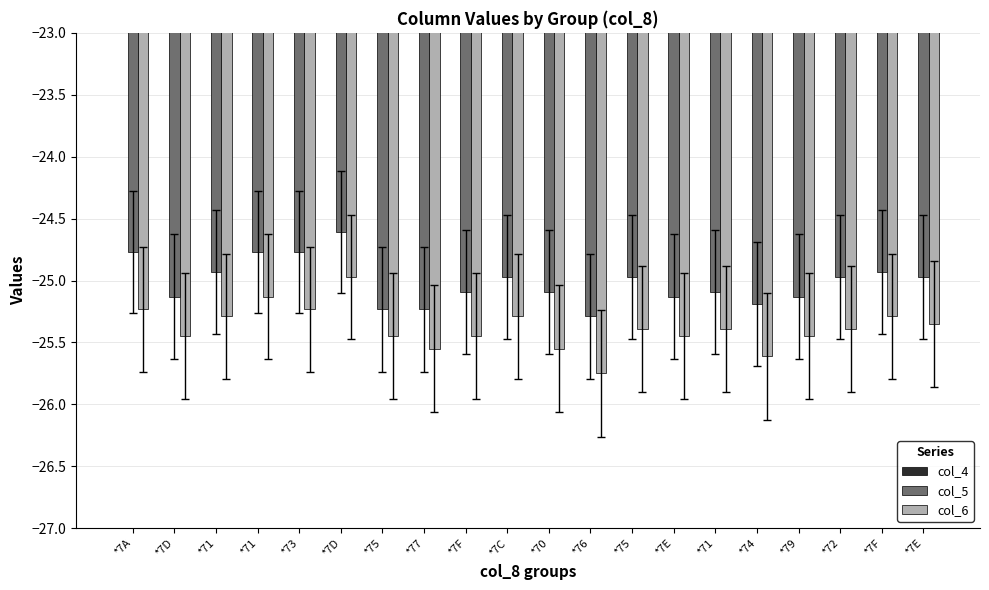

Which label corresponds to the largest value in the chart?

*7F